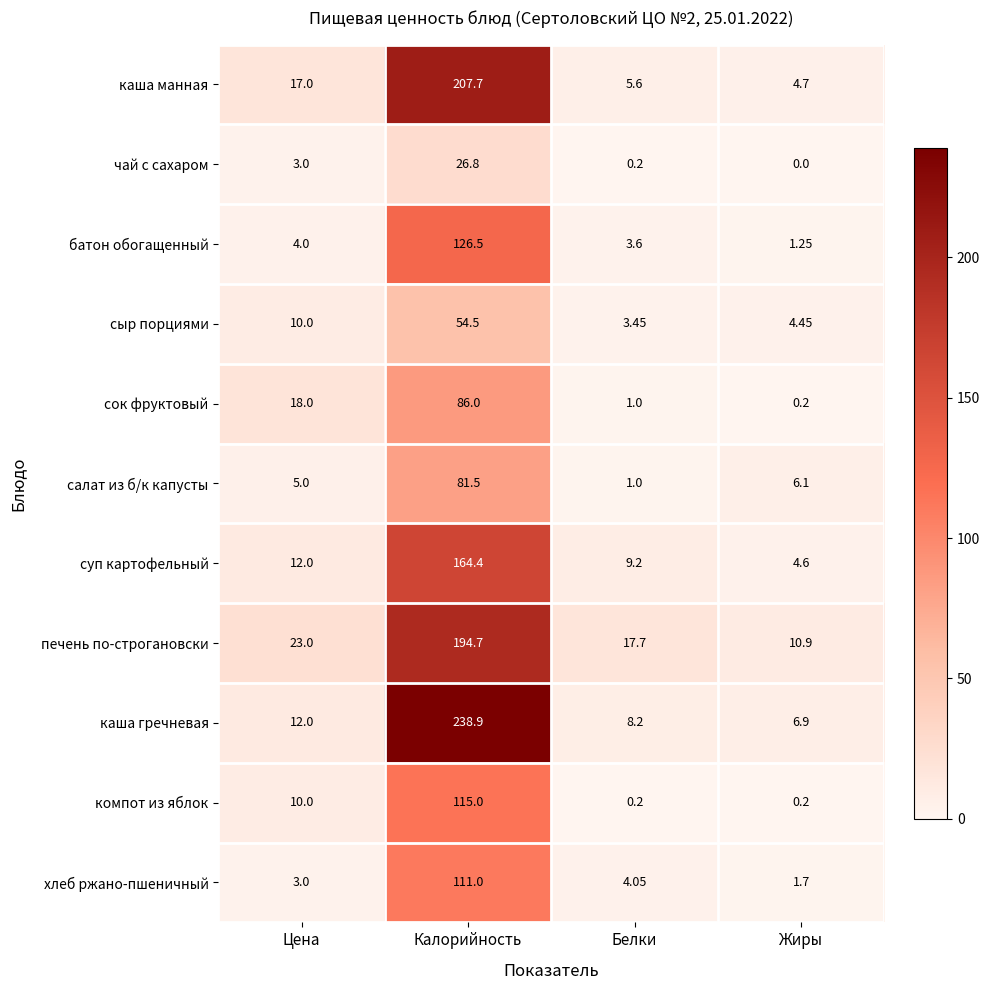

Which category has the highest value across all series?

Калорийность